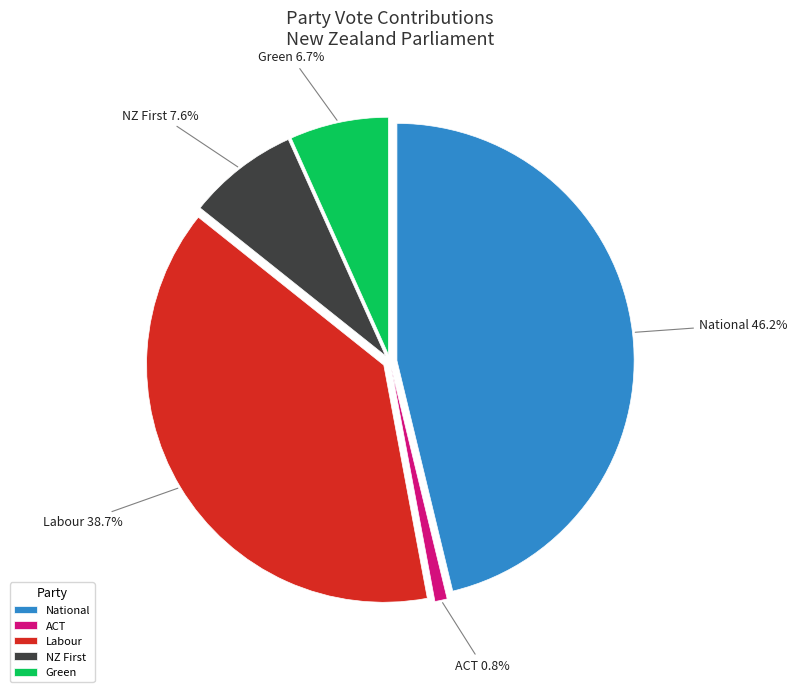

Does any single category account for the majority?

No